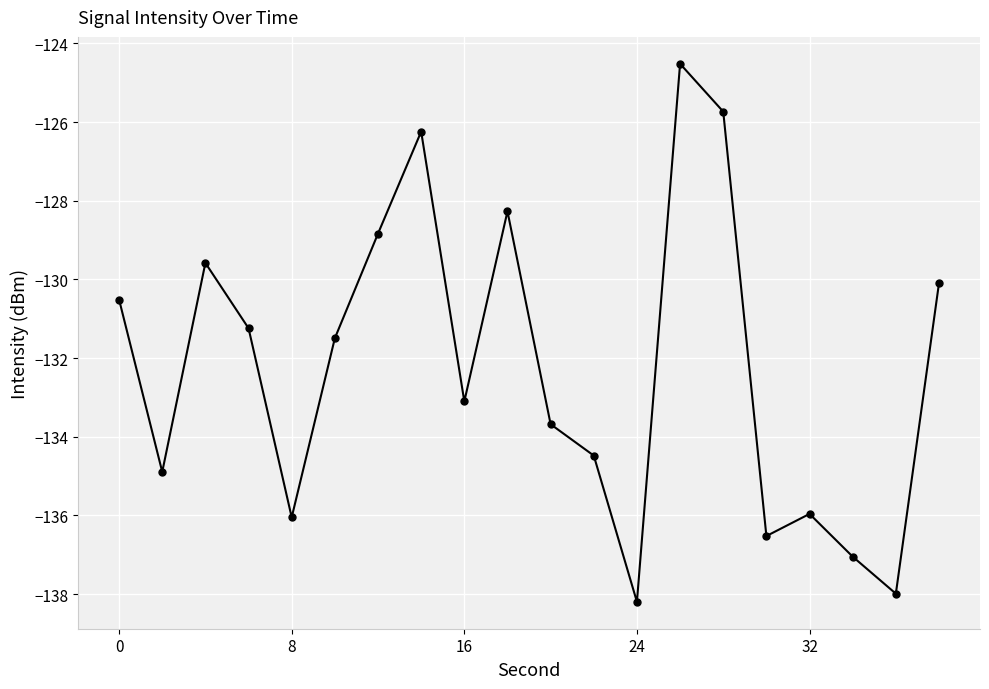

What is the greatest value displayed?

-124.5